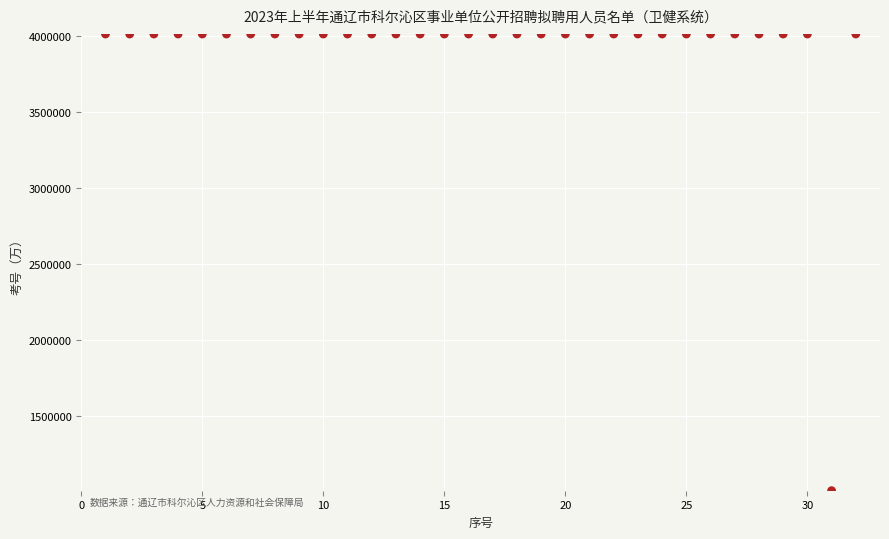

What is the range of X values (max minus min)?

31.0